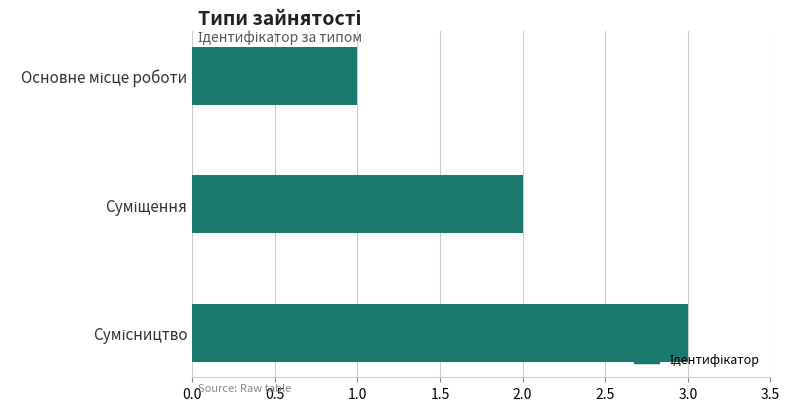

What is the sum of all values?

6